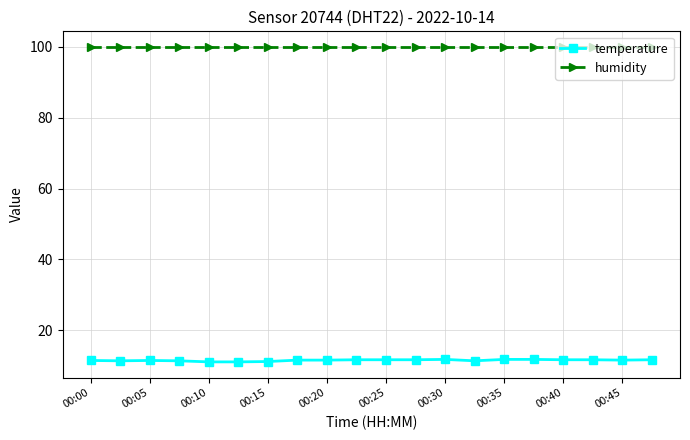

True or false: temperature has more than 0 interior local peaks.

True